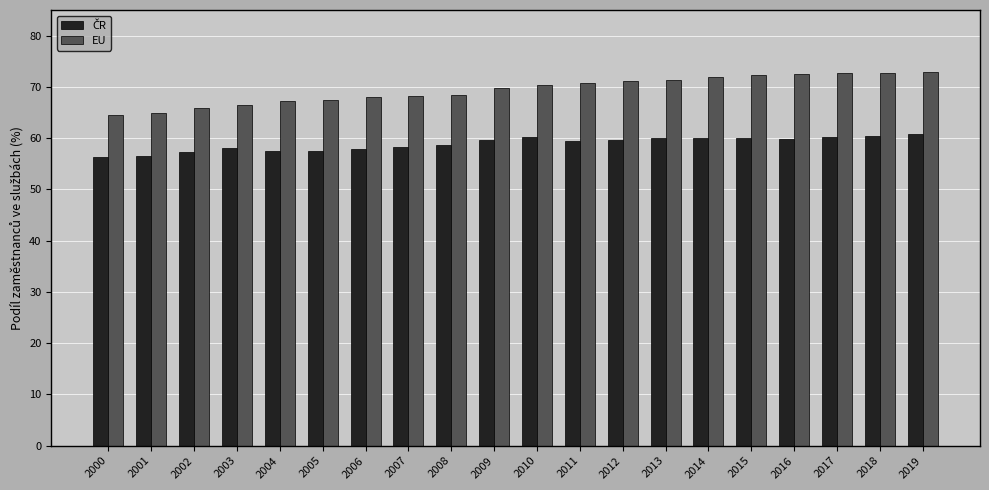

Which series has the largest total across all categories?

EU